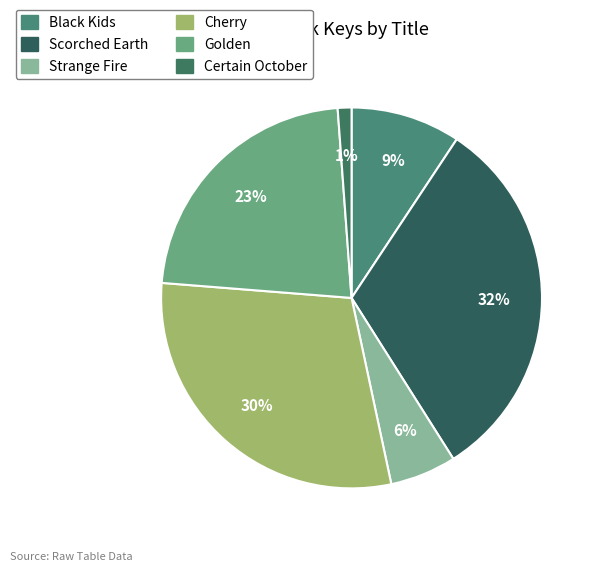

To the nearest percent, what is the combined percentage of Scorched Earth and Certain October?

33%